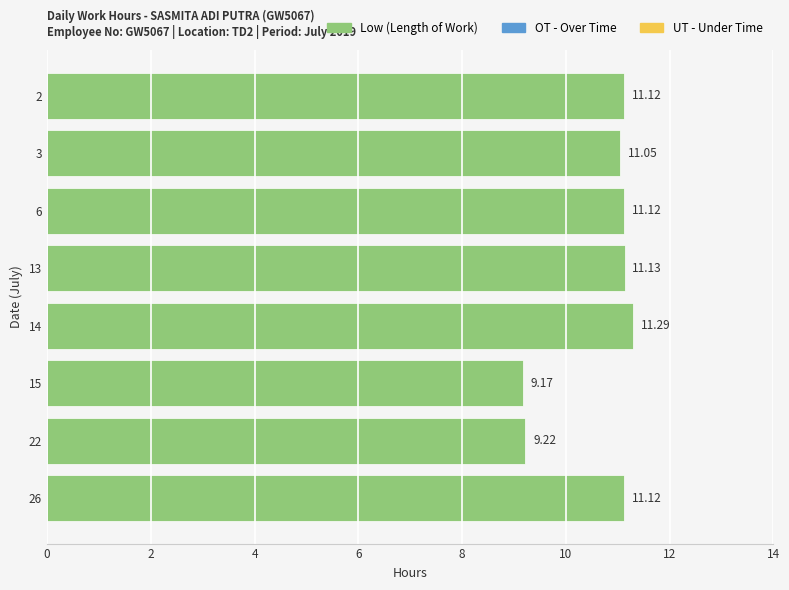

What is the sum of all values?

85.2